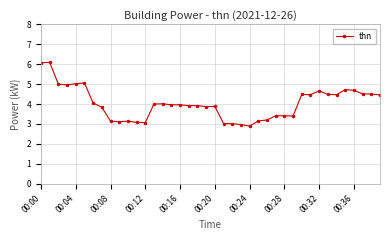

What is the average value?

4.0